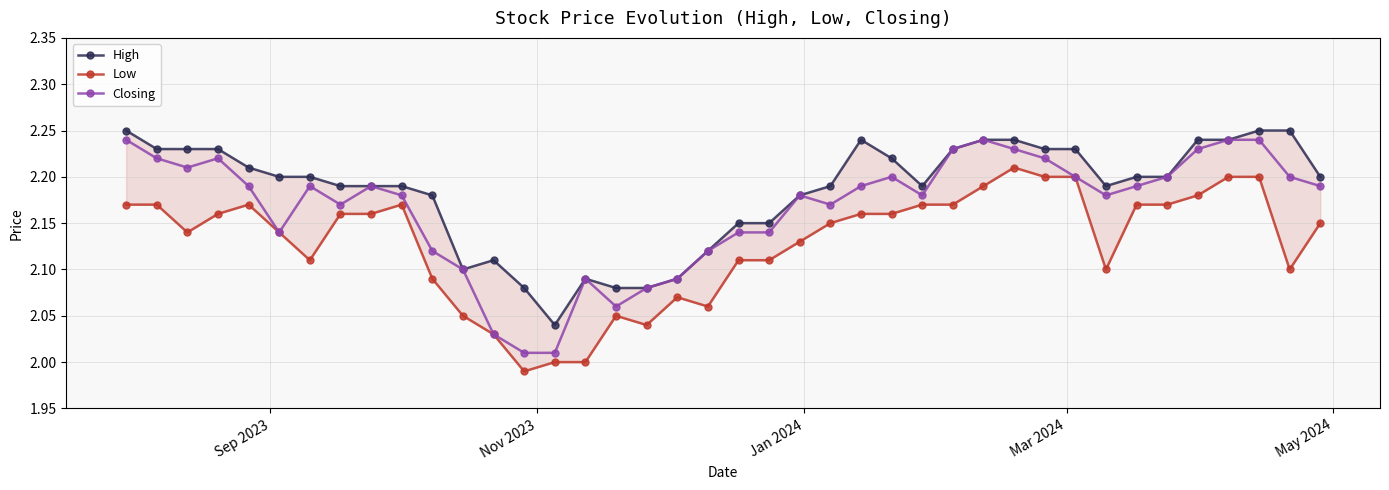

True or false: Closing has more than 1 points higher than both neighbors.

True